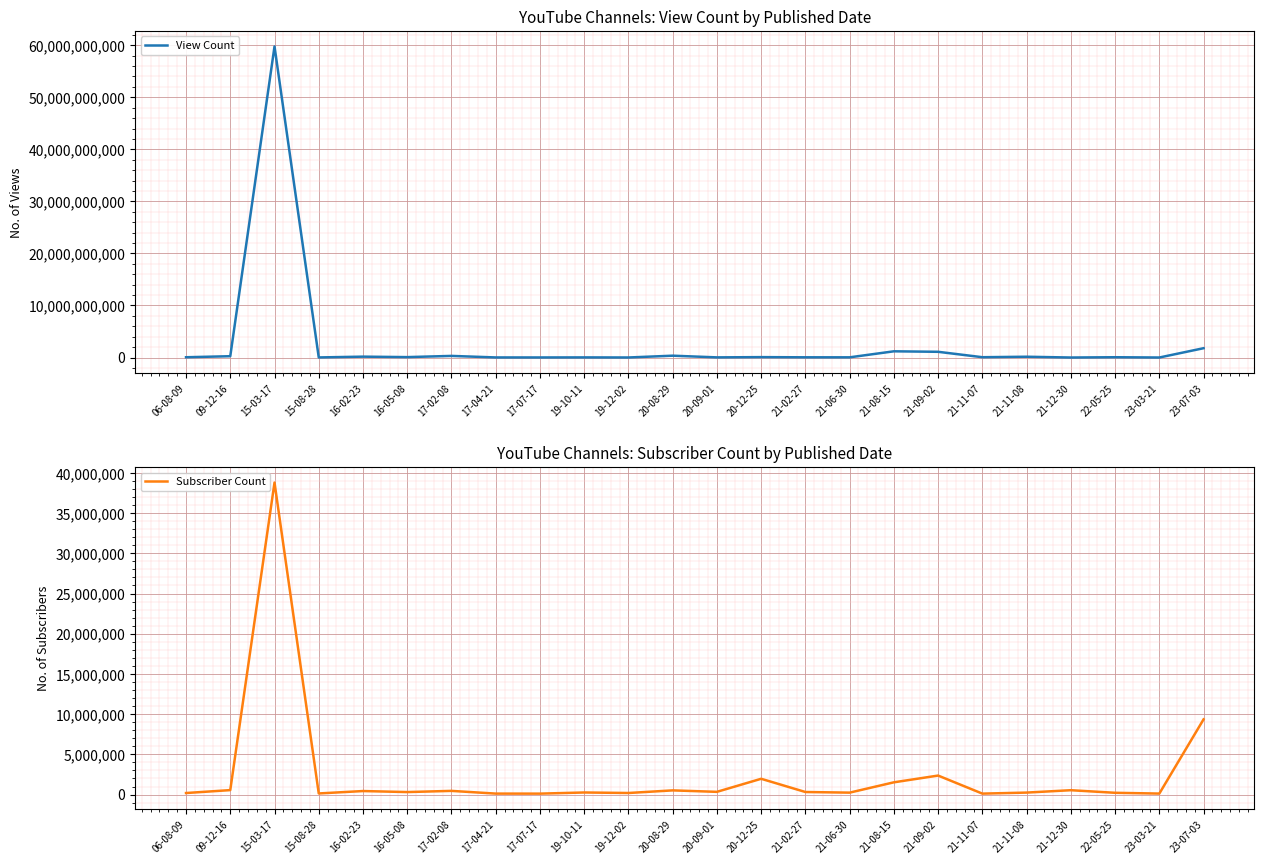

What position from the left is 21-08-15?

17